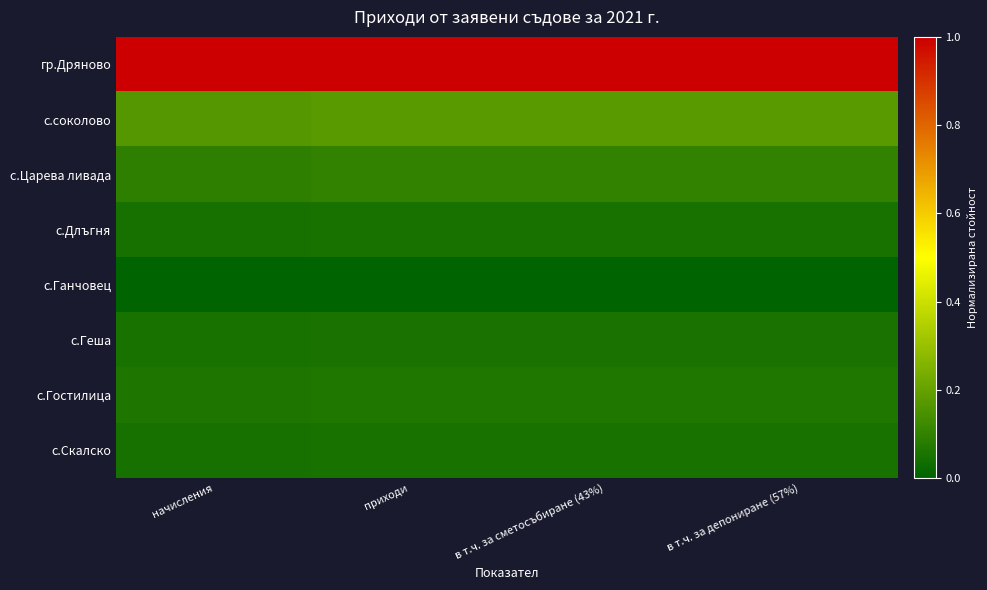

Count the number of categories in the chart.

4